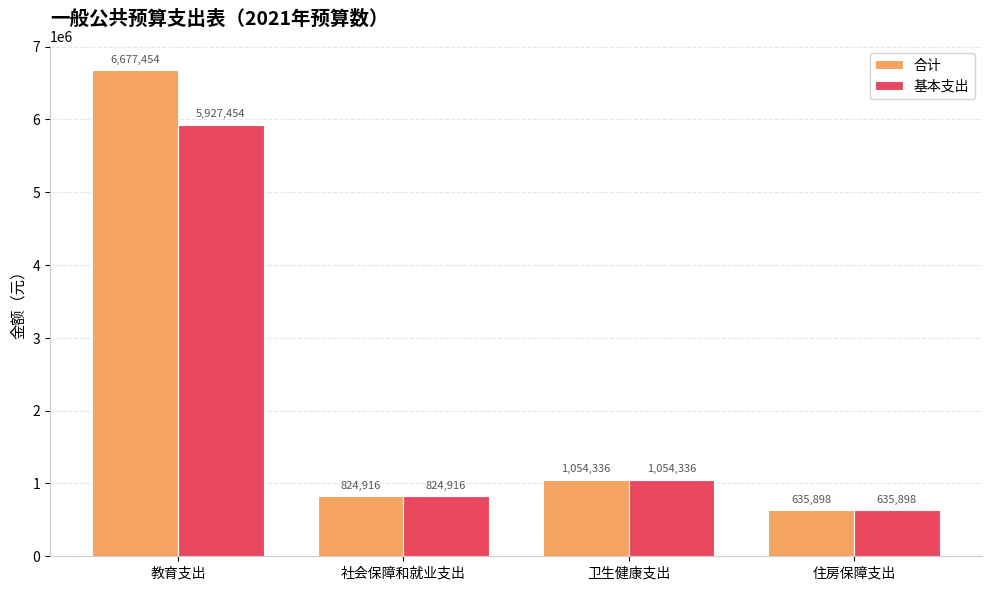

The 合计 series shows 11153712.4 at 教育支出. True or false?

False